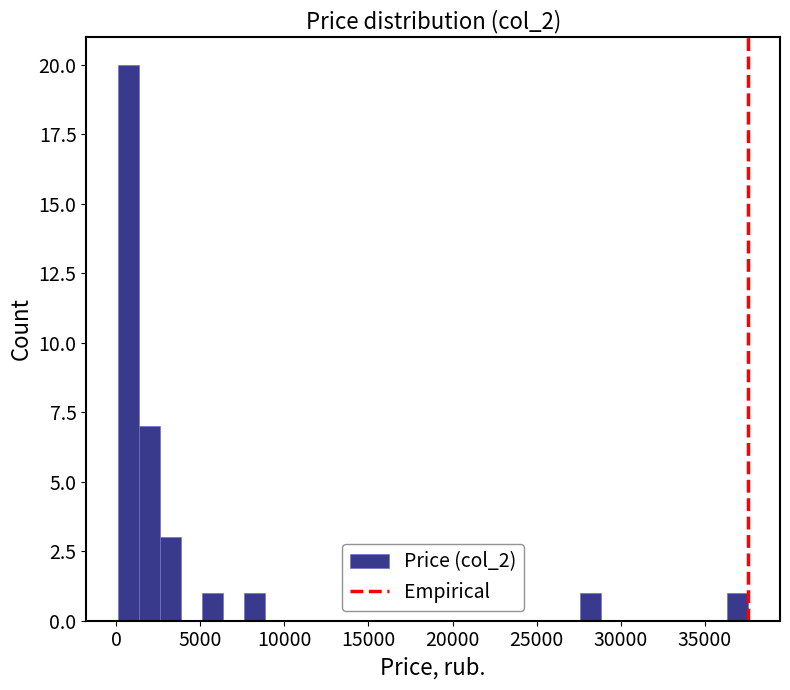

Around what value on the x-axis is the tallest bar? Give the approximate position of its centre, as read against the axis.

500